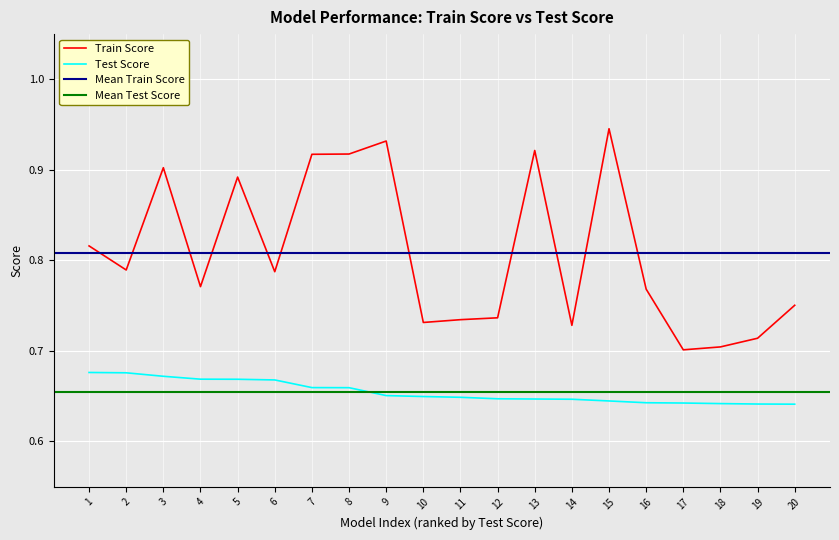

True or false: Train Score and Test Score cross at least once.

False